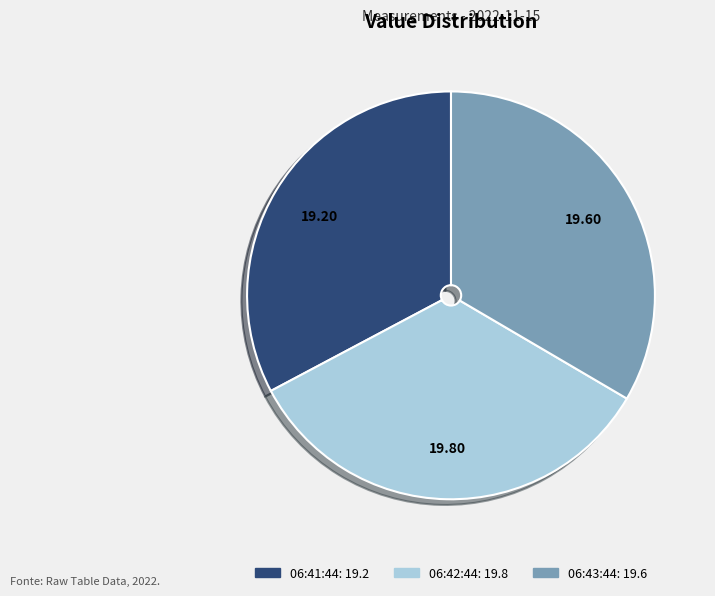

How many segments does this pie chart have?

3